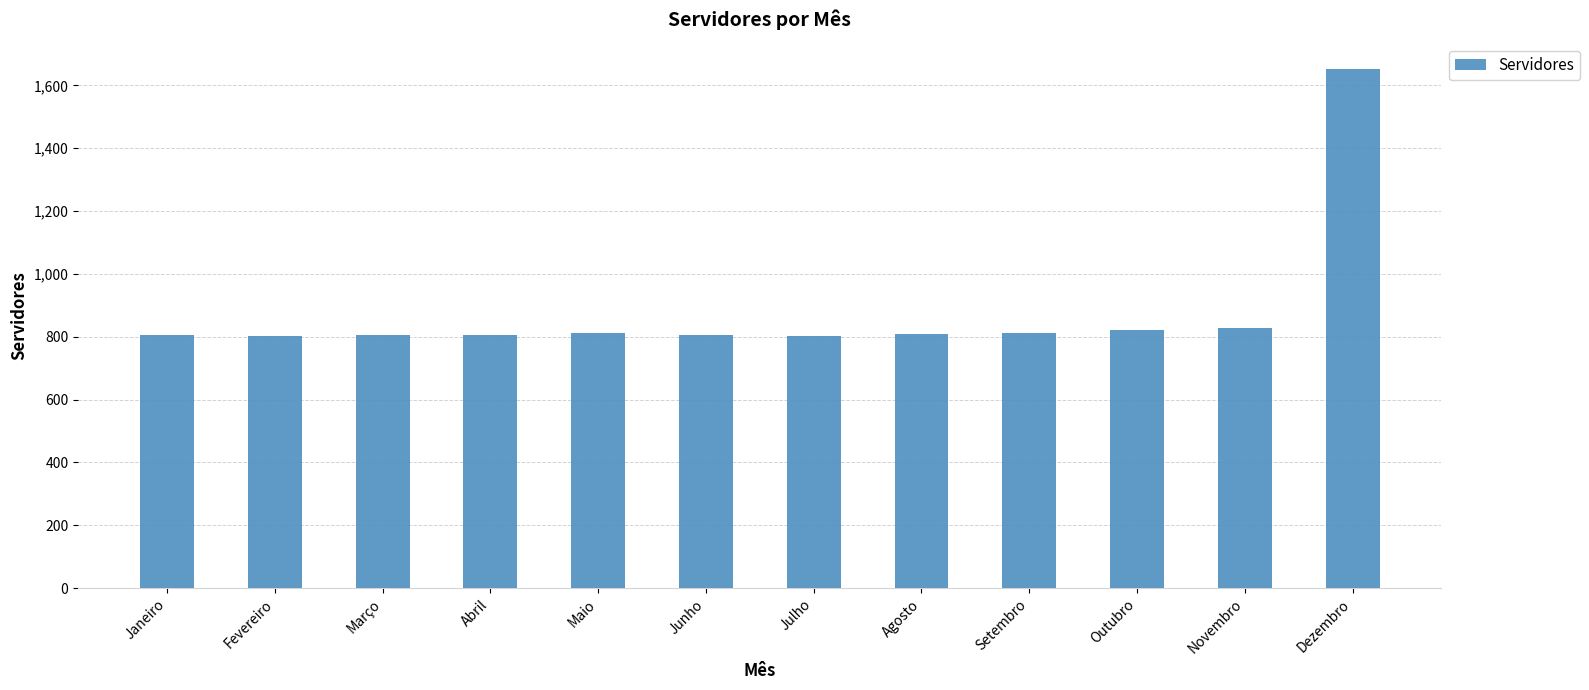

Where does the data first go above 809?

Maio